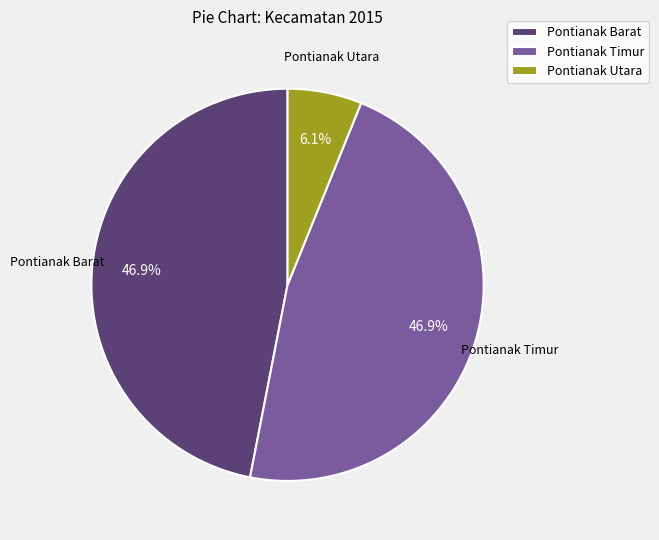

Is there any slice that represents more than half of the pie?

No